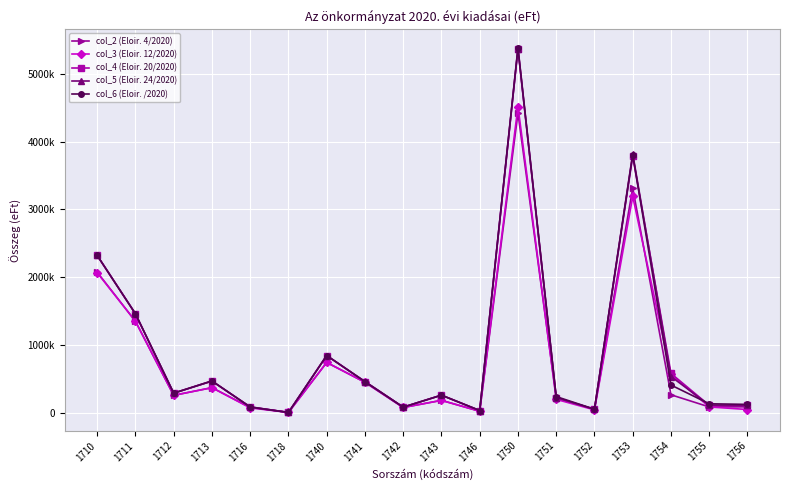

What is the maximum value shown in the chart?

5387681